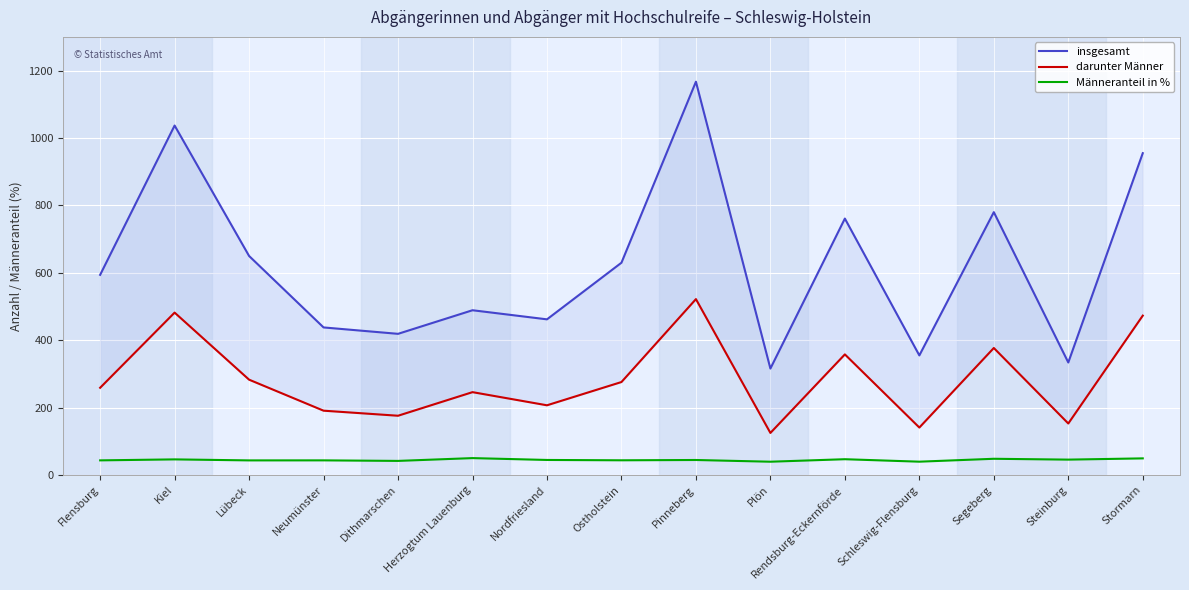

What is the approximate value of darunter Männer at Dithmarschen?

176.0